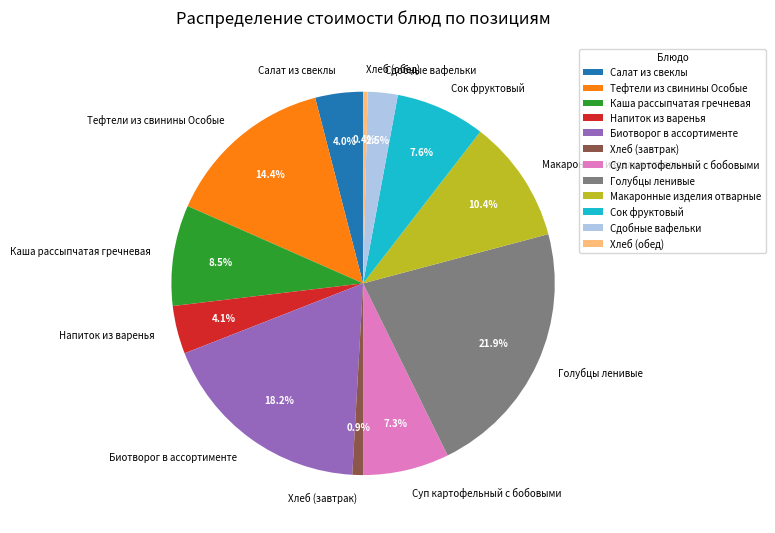

Count the number of slices in the pie.

12